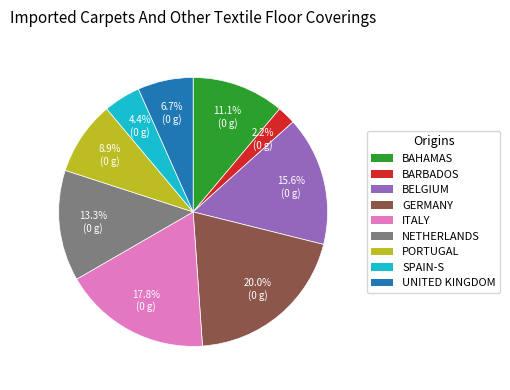

Does any single category account for the majority?

No